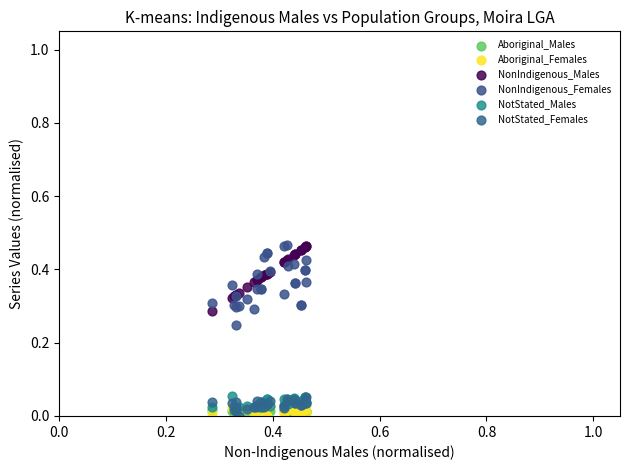

What are all the series names shown in the legend?

Aboriginal_Males, Aboriginal_Females, NonIndigenous_Males, NonIndigenous_Females, NotStated_Males, NotStated_Females